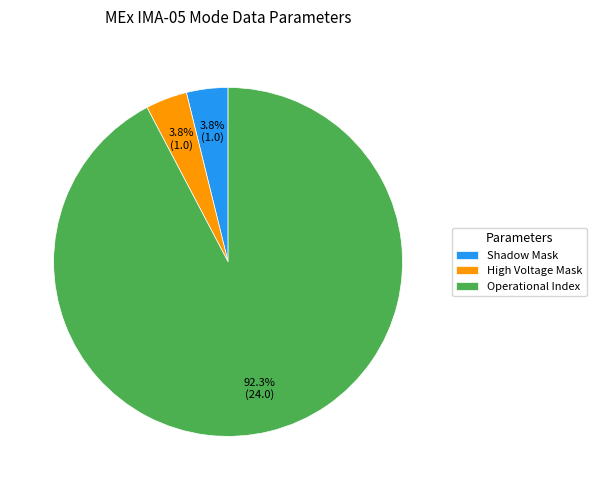

Which category accounts for the majority?

Operational Index